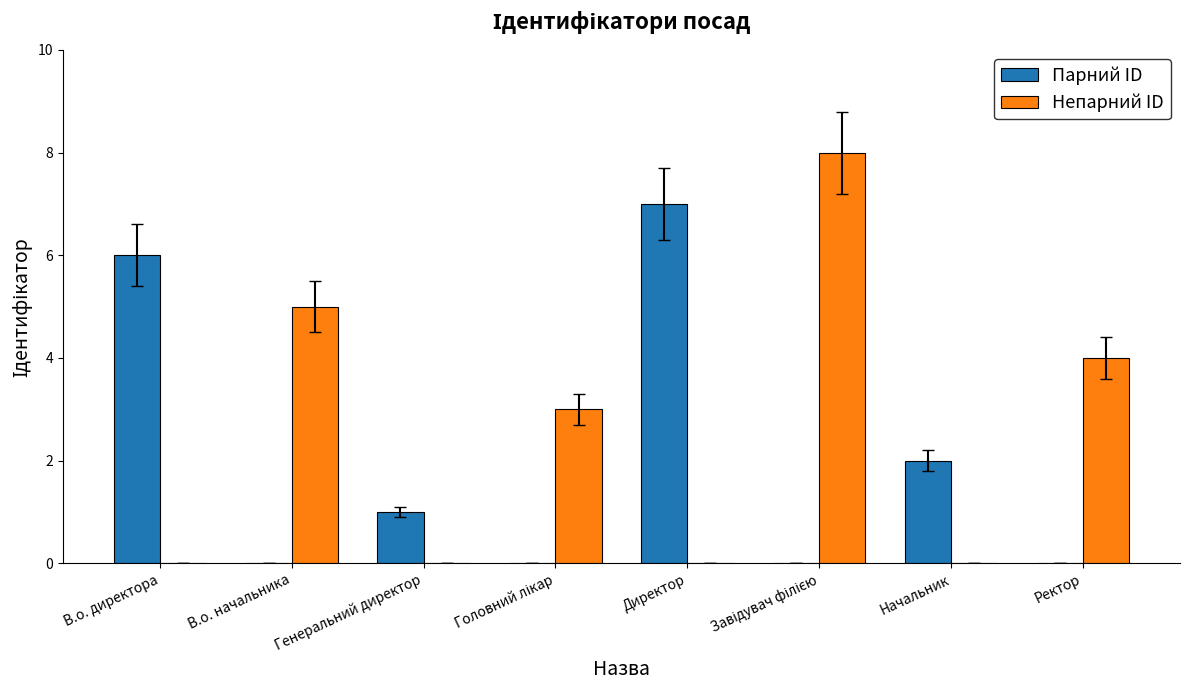

What is the highest value of the Непарний ID series?

8